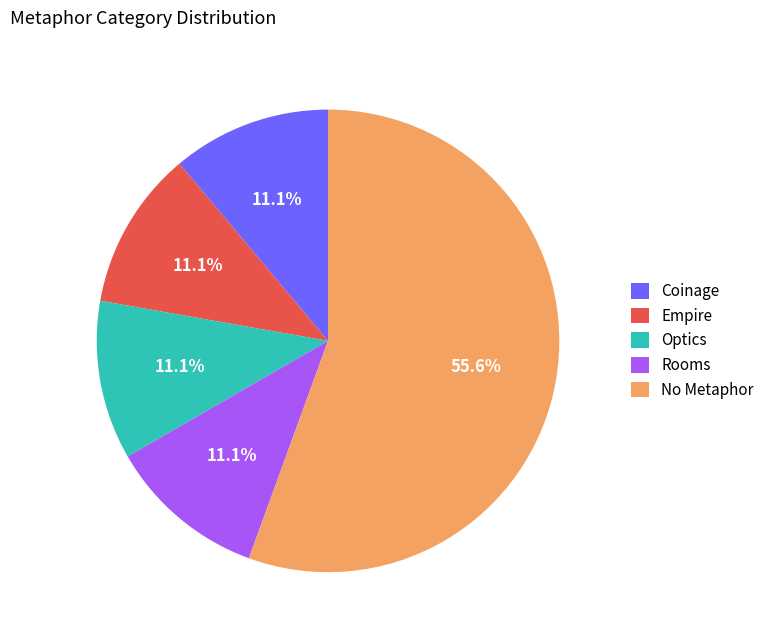

What is the ratio of the value at No Metaphor to the value at Coinage?

5.0